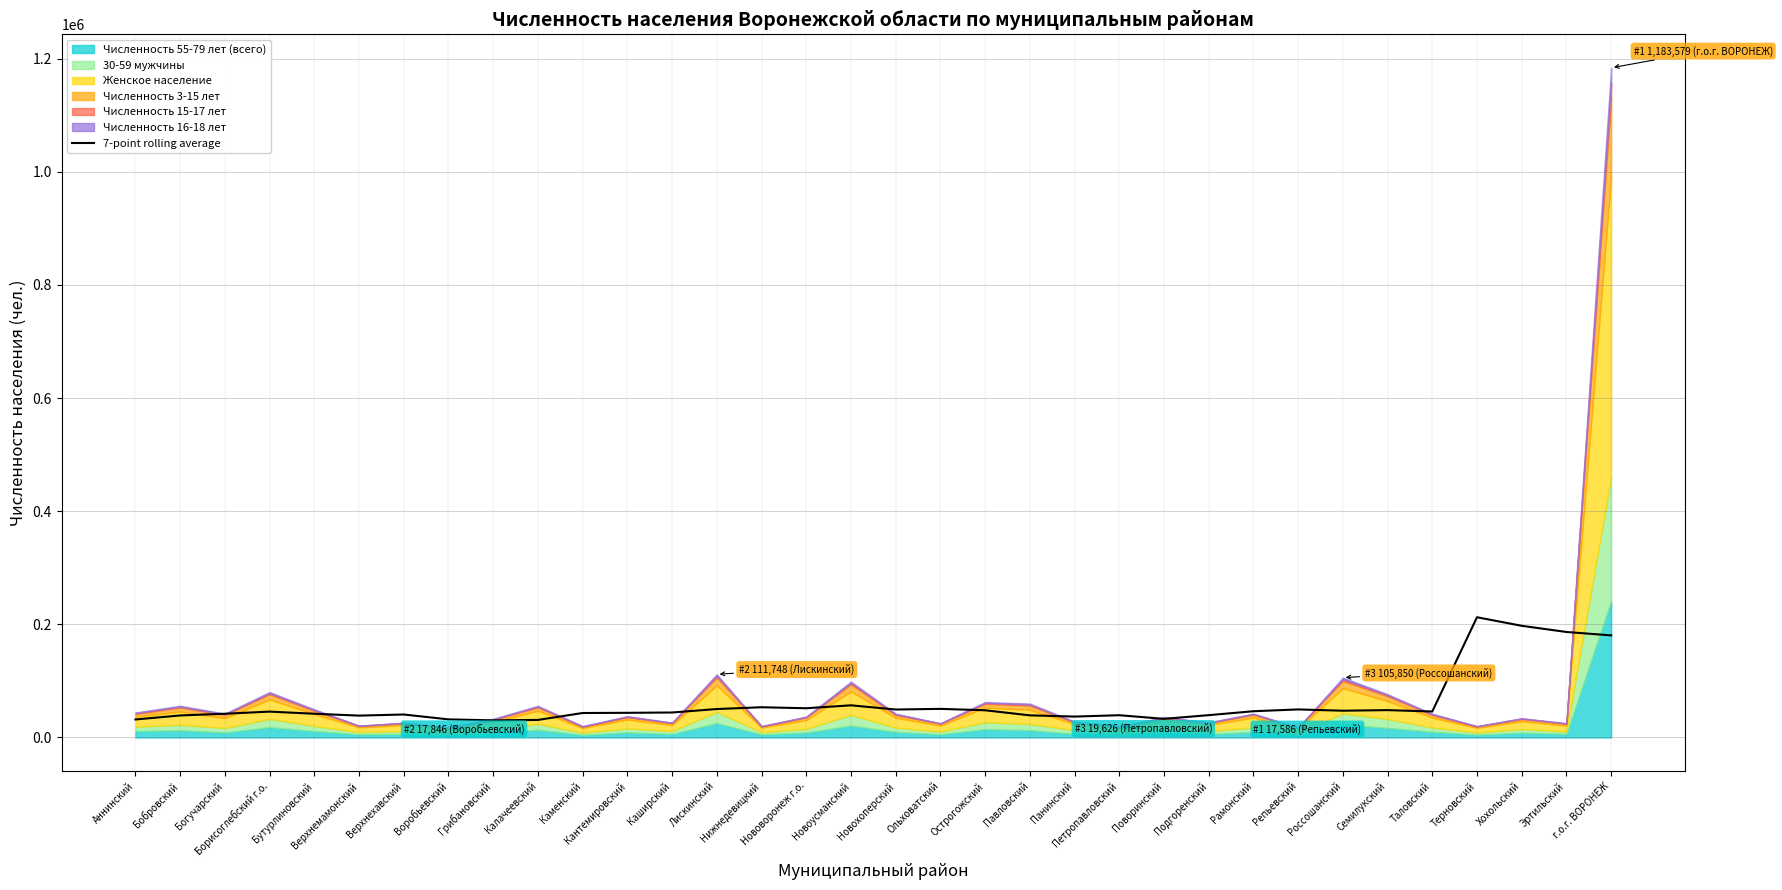

Reading left to right, list all the values displayed in this chart.

Аннинский=31852.1	Бобровский=38970.0	Богучарский=41990.9	Борисоглебский г.о.=45737.9	Бутурлиновский=41980.0	Верхнемамонский=38673.1	Верхнехавский=40640.0	Воробьевский=32027.4	Грибановский=30297.9	Калачеевский=31054.4	Каменский=43271.4	Кантемировский=43625.4	Каширский=44181.7	Лискинский=50297.1	Нижнедевицкий=53456.4	Нововоронеж г.о.=51690.3	Новоусманский=56867.0	Новохоперский=49467.9	Ольховатский=50583.6	Острогожский=48110.6	Павловский=39151.0	Панинский=36959.7	Петропавловский=39376.7	Поворинский=32934.9	Подгоренский=39491.4	Рамонский=46409.4	Репьевский=49605.7	Россошанский=47334.0	Семилукский=48375.7	Таловский=45956.6	Терновский=212527.0	Хохольский=197405.6	Эртильский=186468.4	г.о.г. ВОРОНЕЖ=180468.4